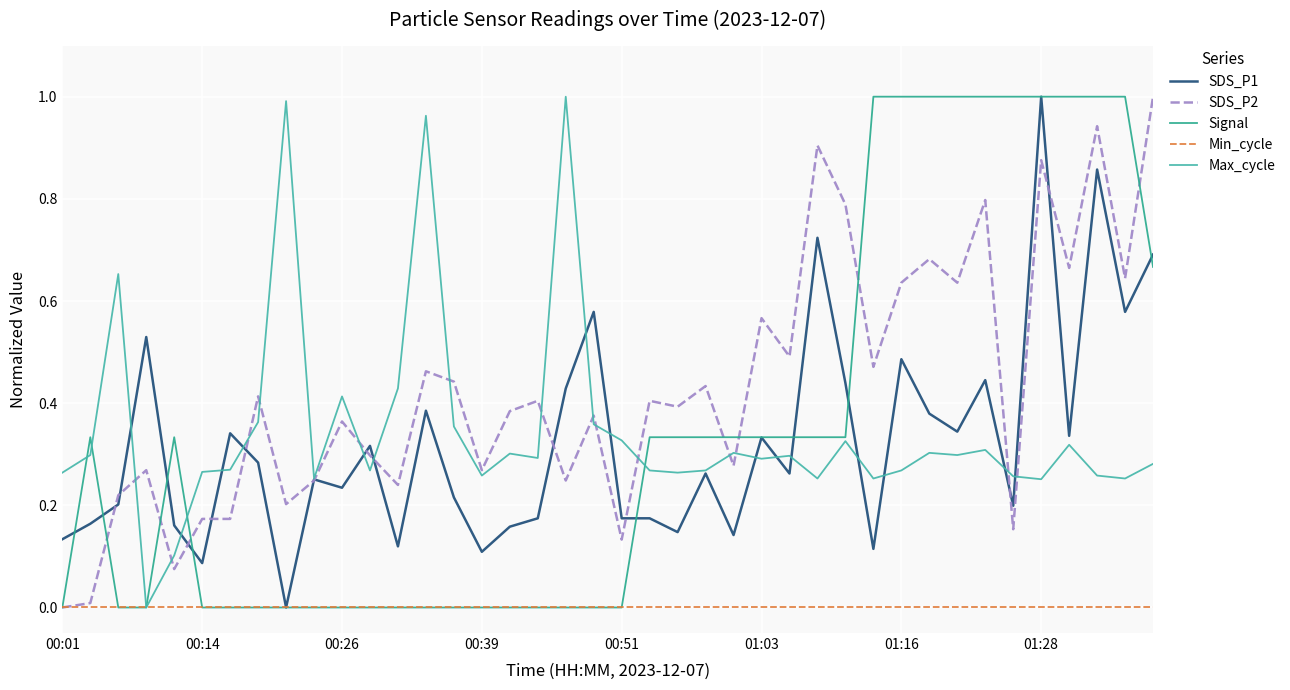

In Max_cycle, how many points are lower than both neighbors (excluding endpoints)?

12